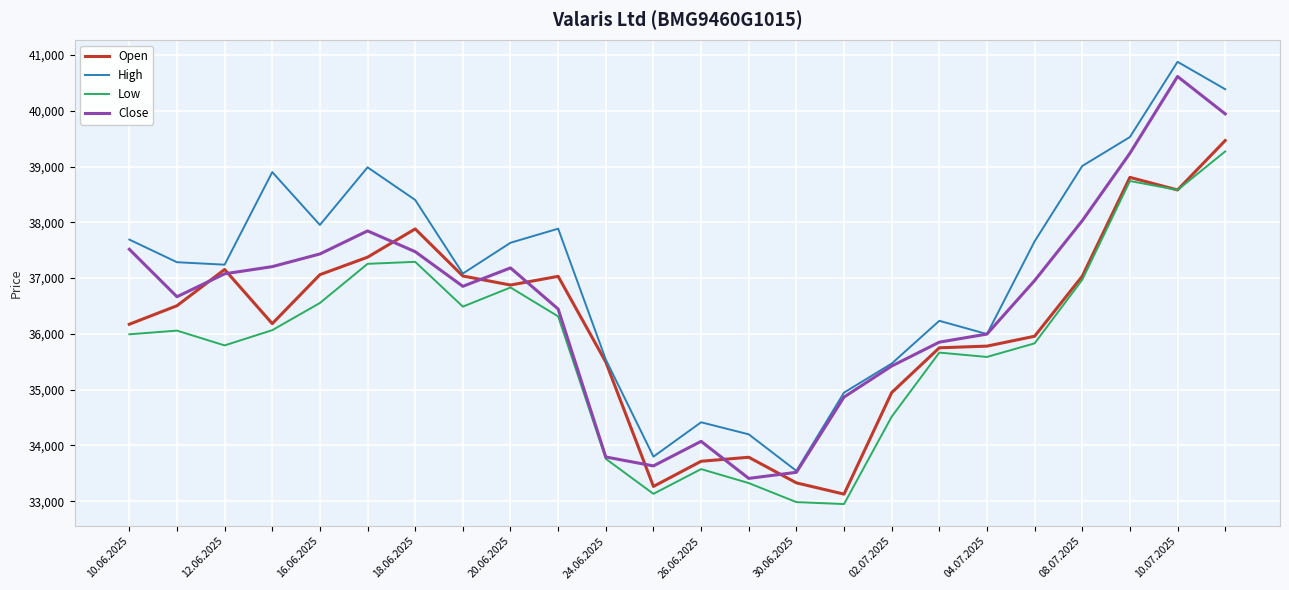

Is this an area chart (filled region under the line)?

No